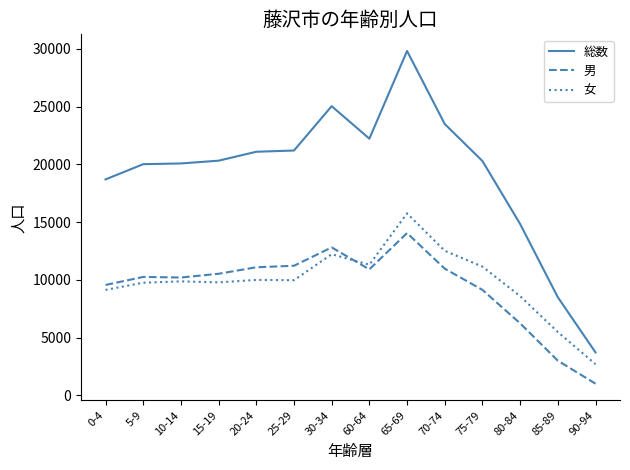

Between 65-69 and 80-84, which series saw the biggest shift?

総数